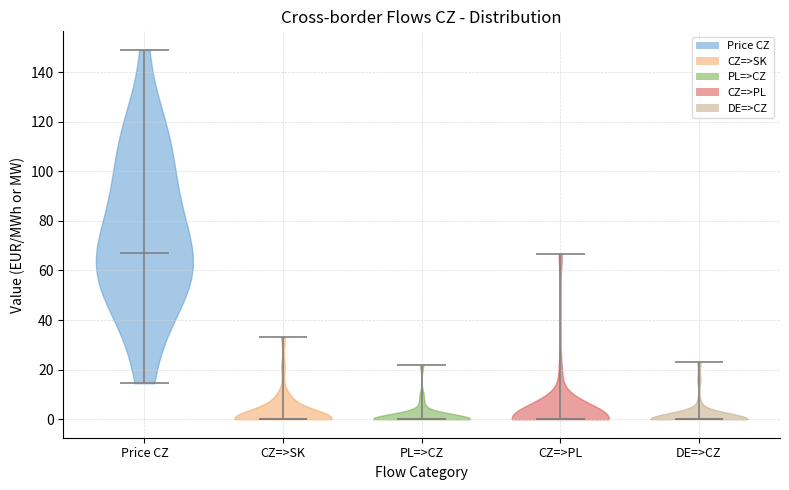

Reading left to right, read every violin against the y-axis: where its median line is, and the lowest and highest points it reaches. The values are not printed on the chart, so give them approximately, as read against the axis.

Price CZ: median line 66, lowest point 14, highest point 150
CZ=>SK: median line 0, lowest point 0, highest point 34
PL=>CZ: median line 0, lowest point 0, highest point 22
CZ=>PL: median line 0, lowest point 0, highest point 66
DE=>CZ: median line 0, lowest point 0, highest point 22